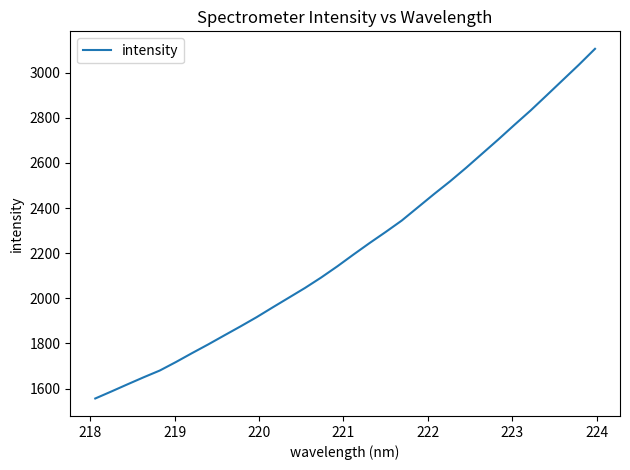

What is the minimum value shown in the chart?

1556.1